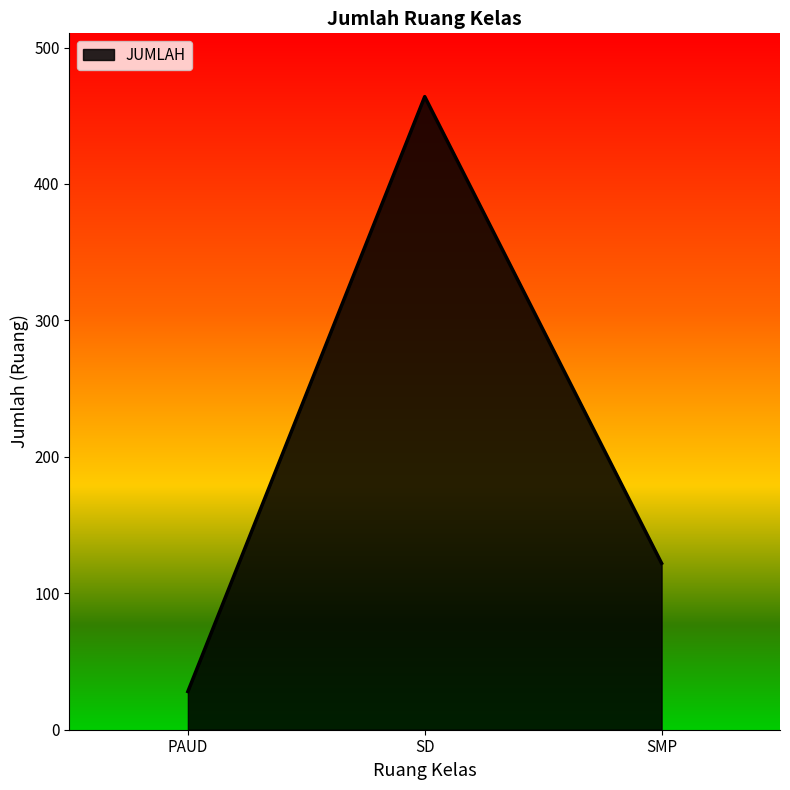

True or false: the data shows 28 at PAUD.

True